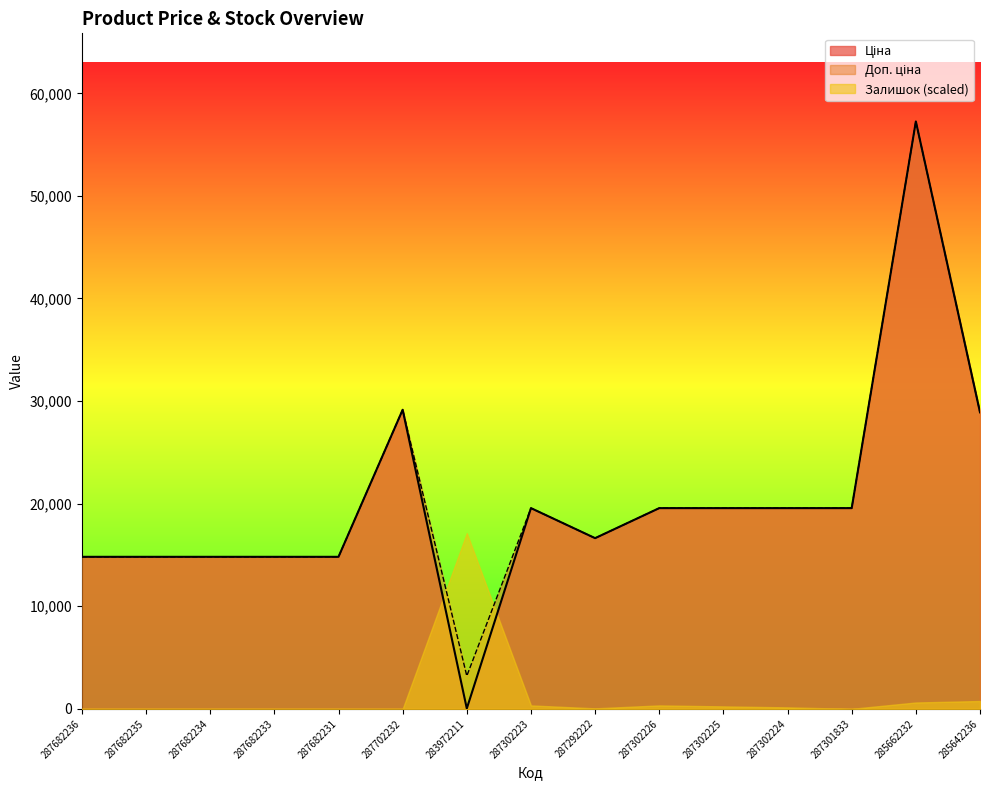

What is the maximum value shown in the chart?

57258.0